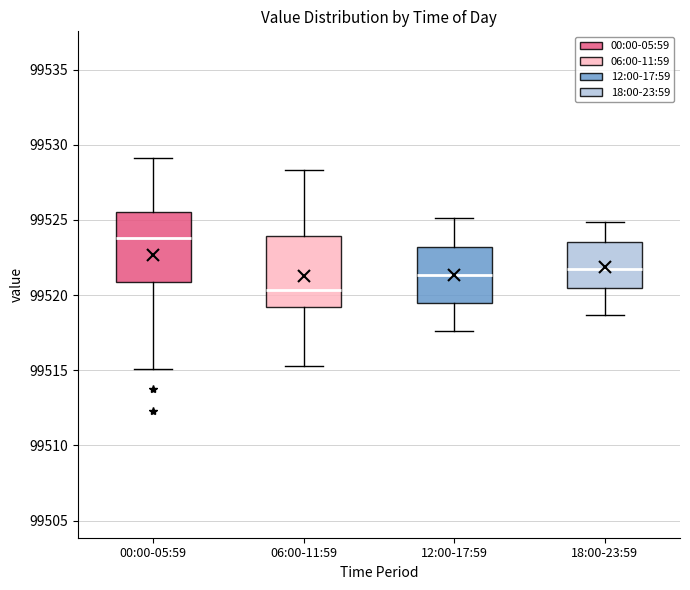

Reading left to right, read every box against the y-axis: the position of its median line, the range the box covers, and the ends of its whiskers. The values are not printed on the chart, so give them approximately, as read against the axis.

00:00-05:59: median 99524.0, box 99521.0 to 99525.5, whiskers 99515.0 to 99529.0
06:00-11:59: median 99520.5, box 99519.0 to 99524.0, whiskers 99515.5 to 99528.5
12:00-17:59: median 99521.5, box 99519.5 to 99523.0, whiskers 99517.5 to 99525.0
18:00-23:59: median 99521.5, box 99520.5 to 99523.5, whiskers 99518.5 to 99525.0